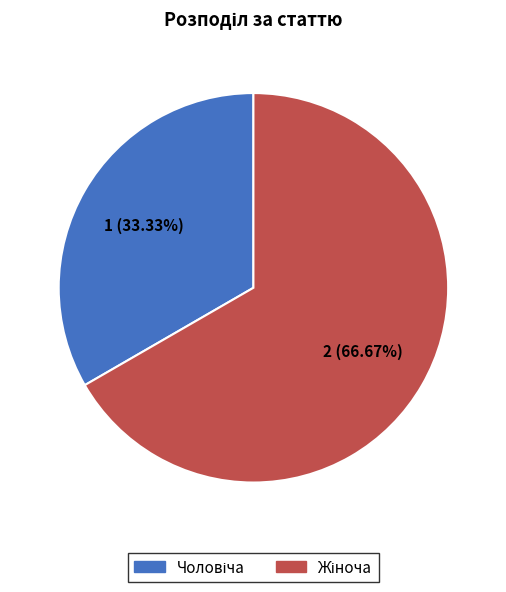

Is there a majority slice in this chart?

Yes